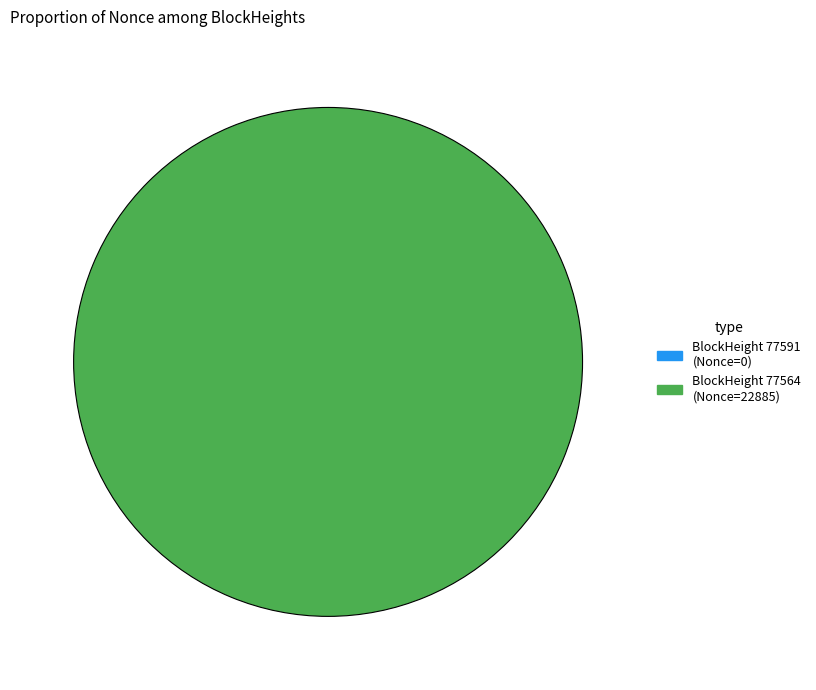

Is there a majority slice in this chart?

Yes